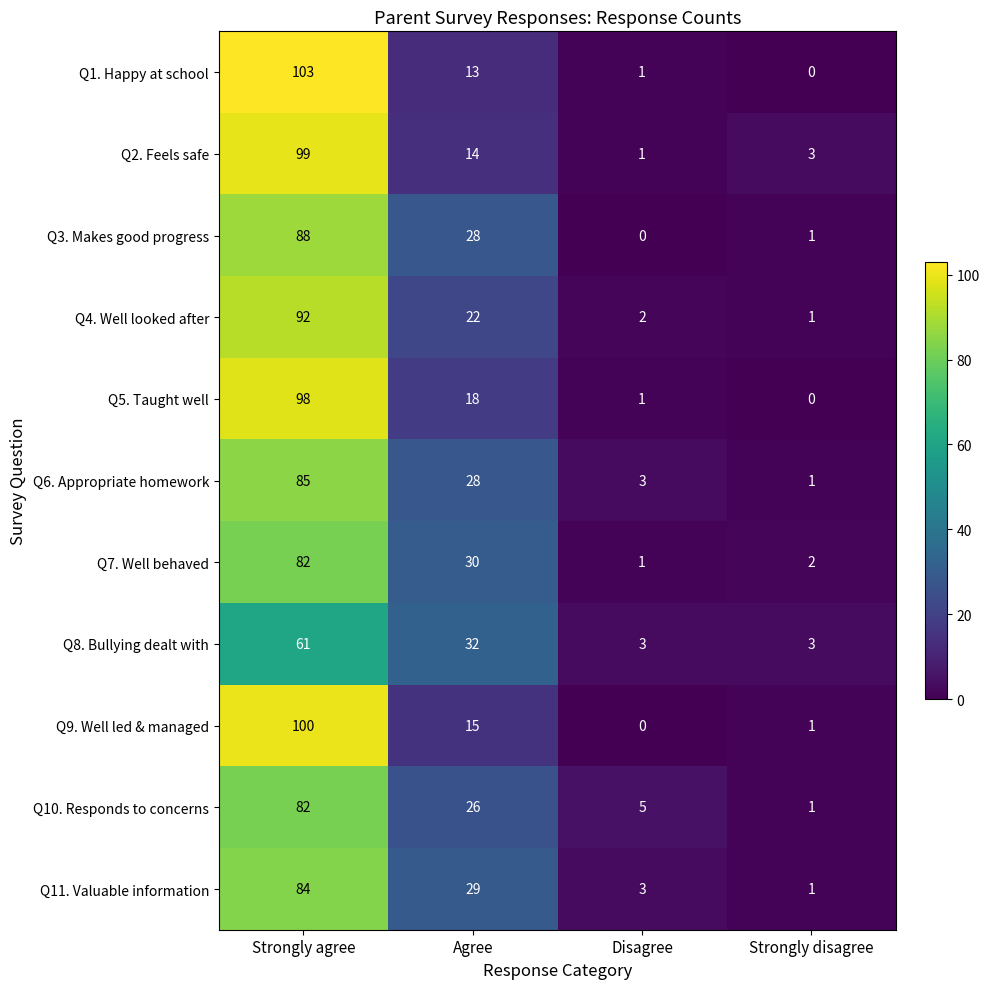

Which series changed the most between Agree and Strongly disagree?

Q8. Bullying dealt with